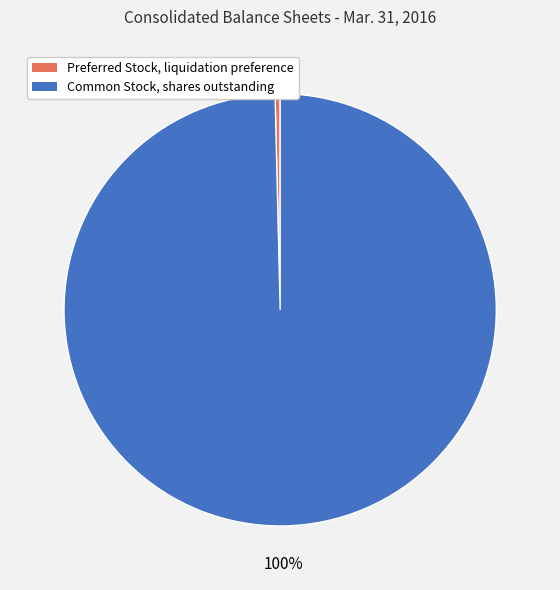

To the nearest percent, what is the combined percentage of Common Stock, shares outstanding and Preferred Stock, liquidation preference?

100%